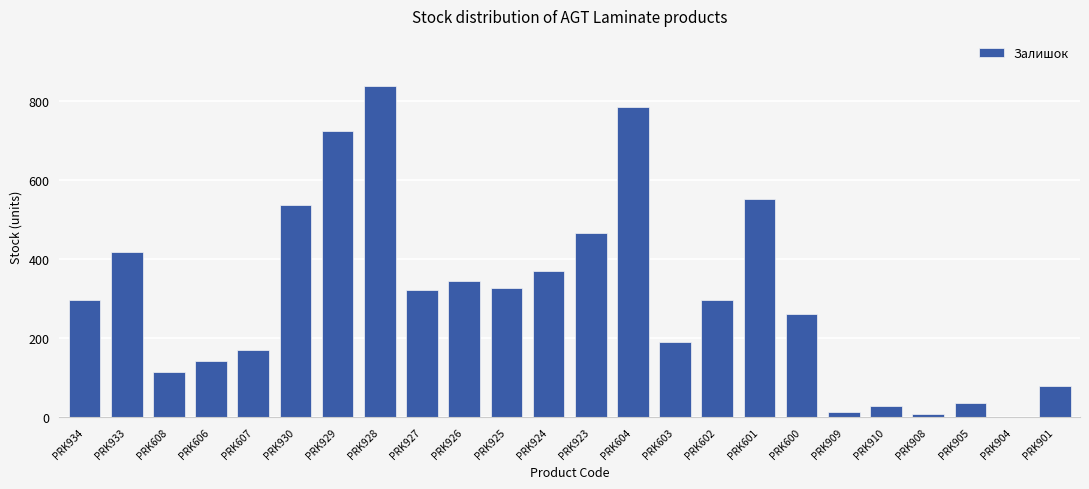

What is the sum of all values?

7323